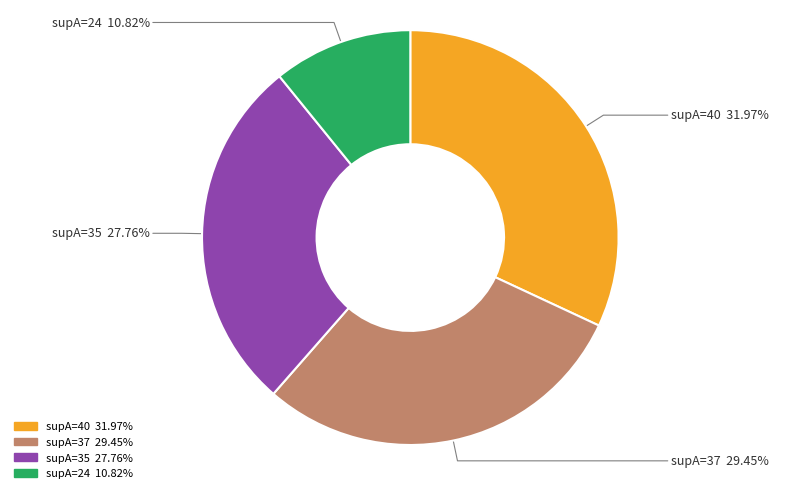

Is there any slice that represents more than half of the pie?

No